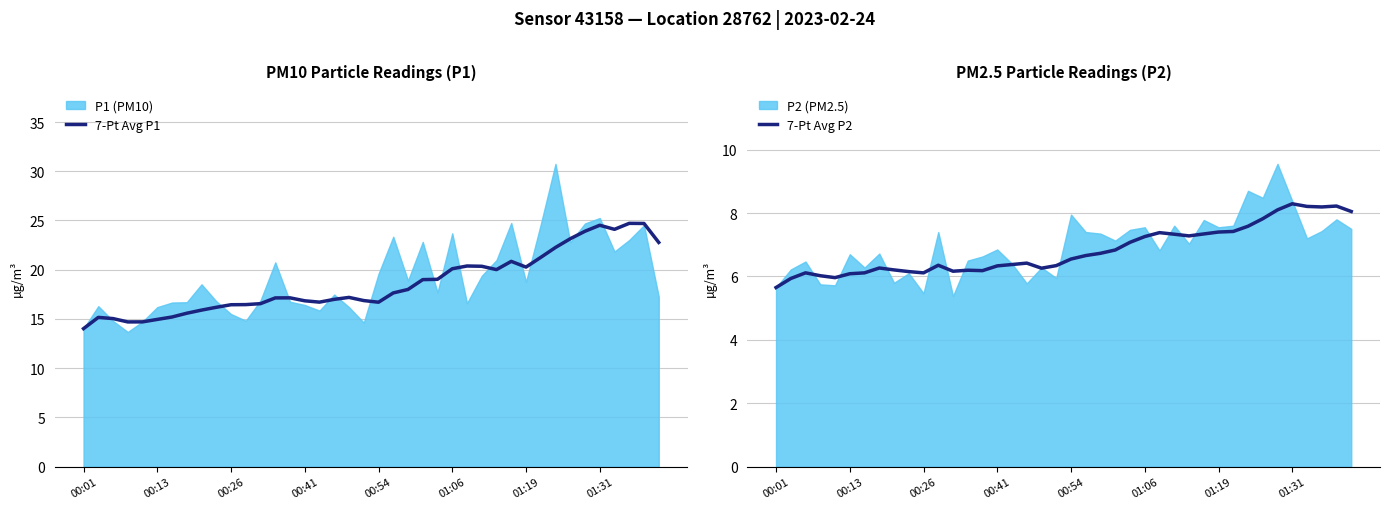

True or false: 7-Pt Avg P1 has a value of 22.7 at 00:13.

False